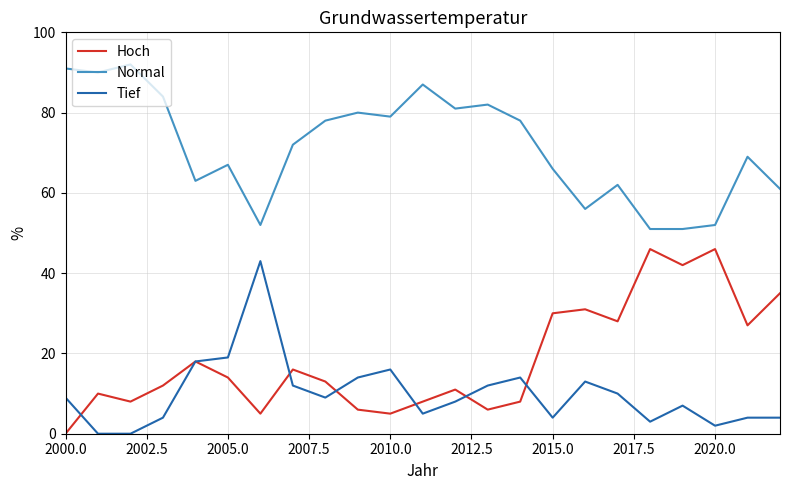

Which series has the largest total across all categories?

Normal